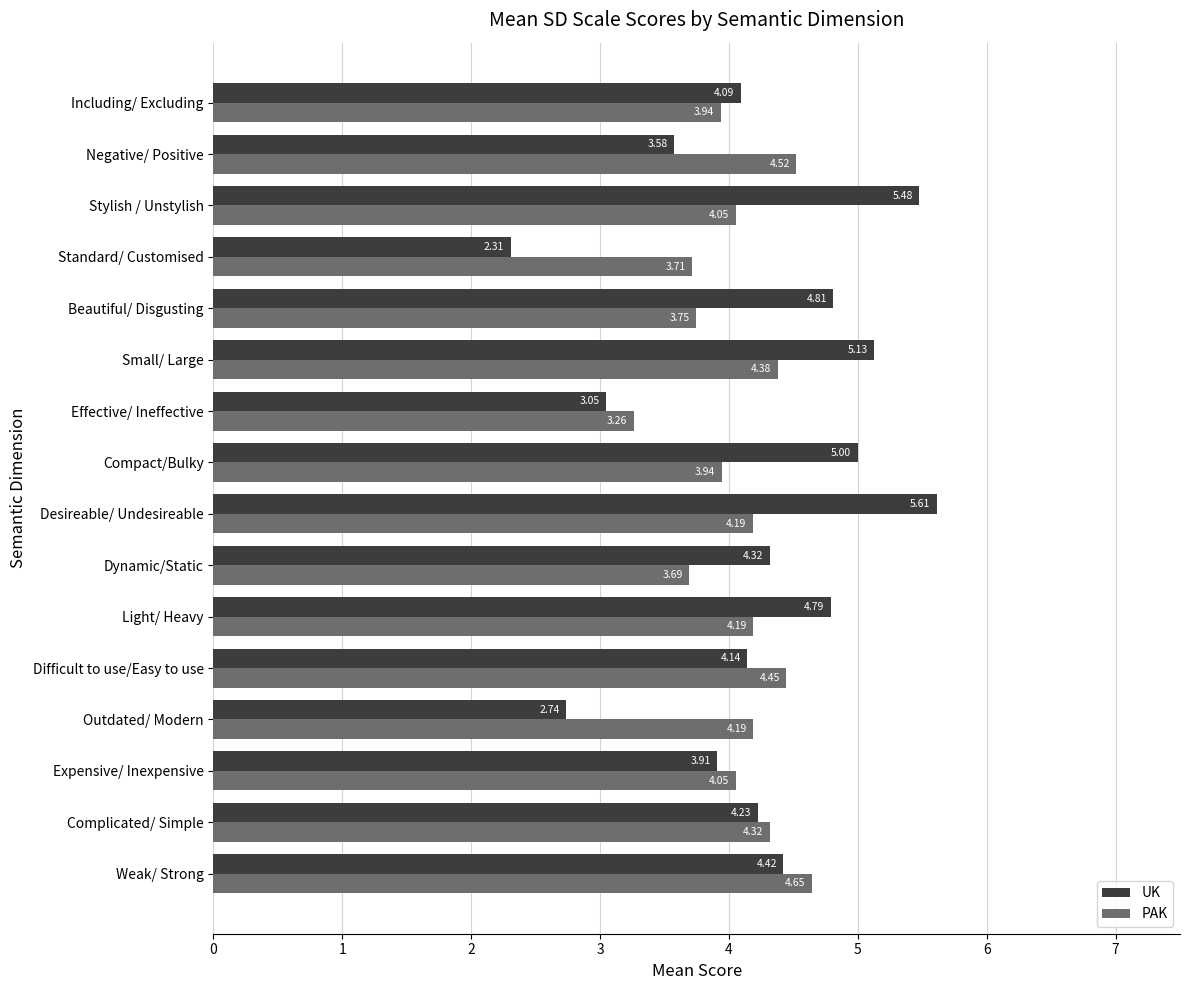

How many data points in UK are less than 4?

5